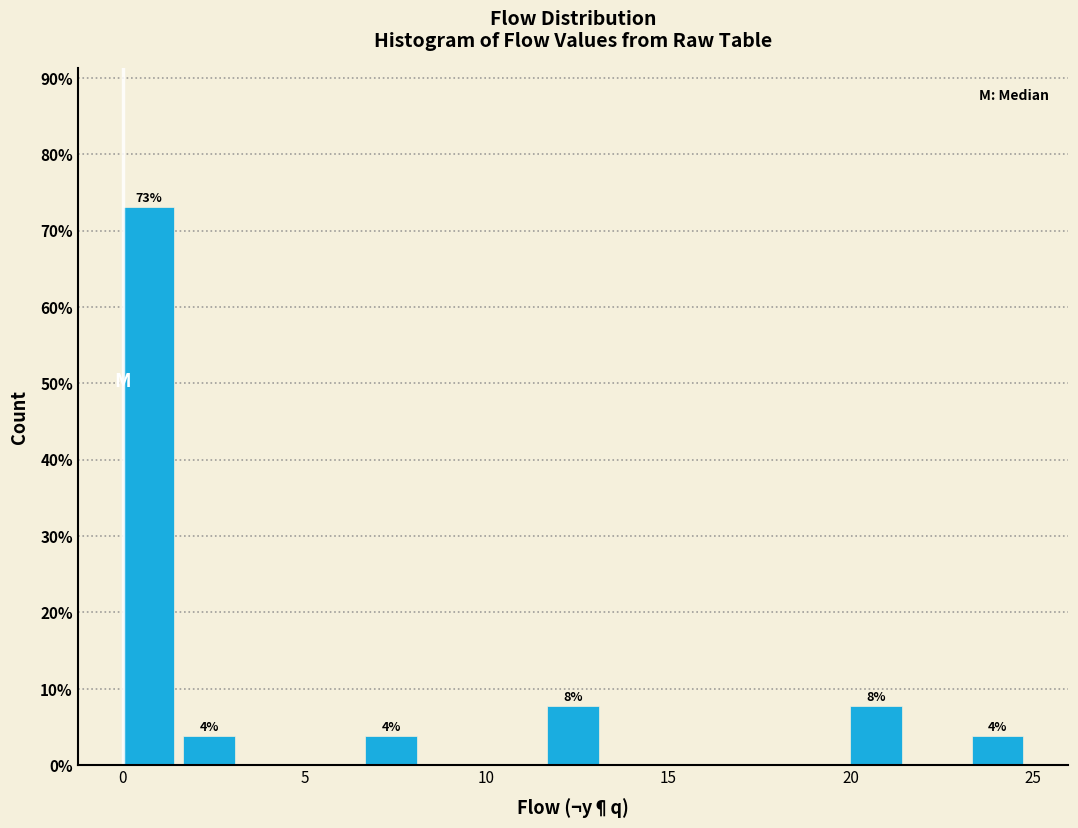

Around what value on the x-axis is the tallest bar? Give the approximate position of its centre, as read against the axis.

0.5